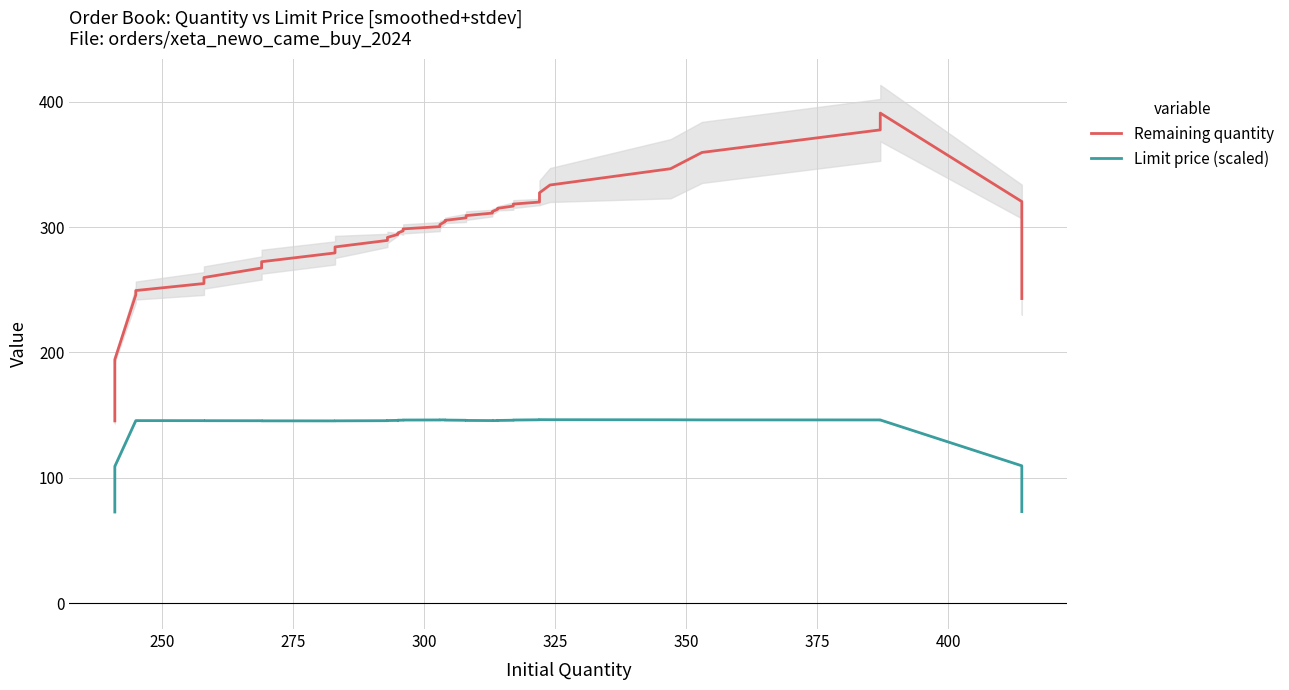

What is the value of the Limit price (scaled) point at the 30th from the left?

146.1